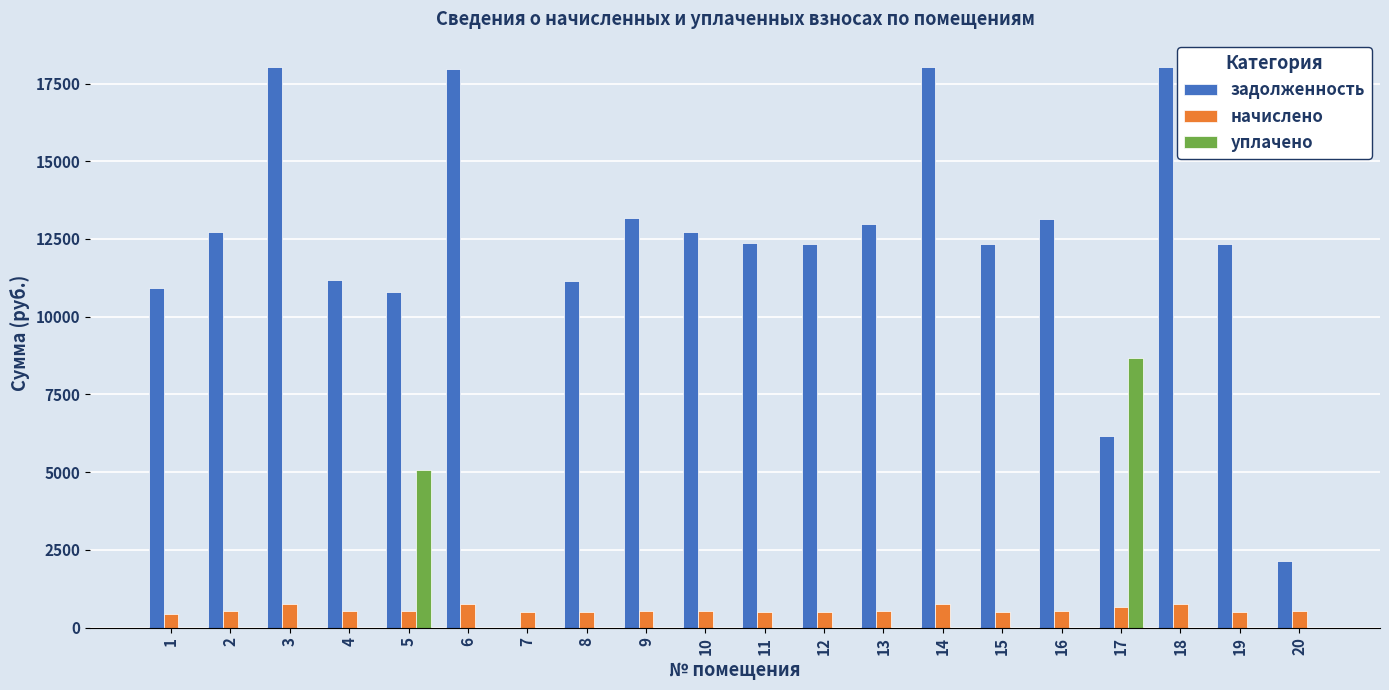

The value of задолженность at 17 is 1545.3. True or false?

False